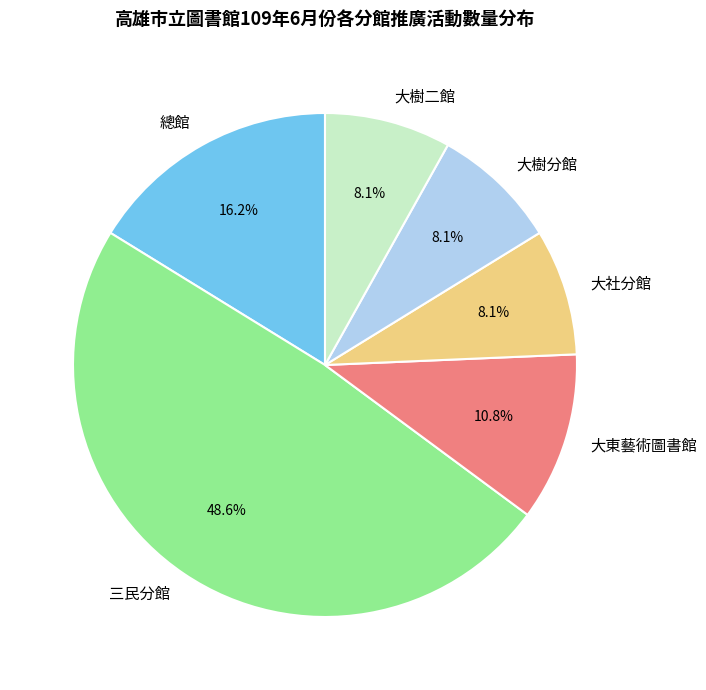

Is there a majority slice in this chart?

No